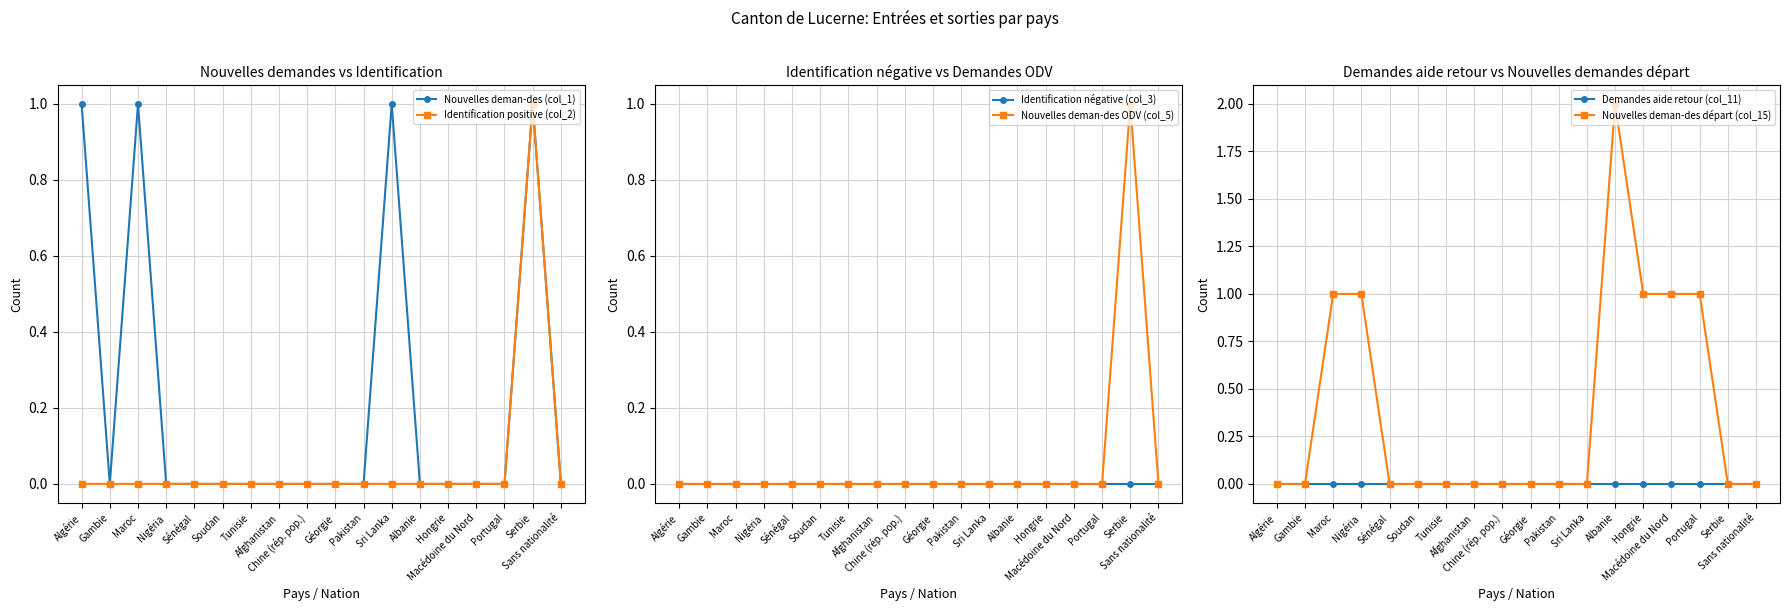

True or false: Identification positive (col_2) and Identification négative (col_3) intersect in this chart.

False